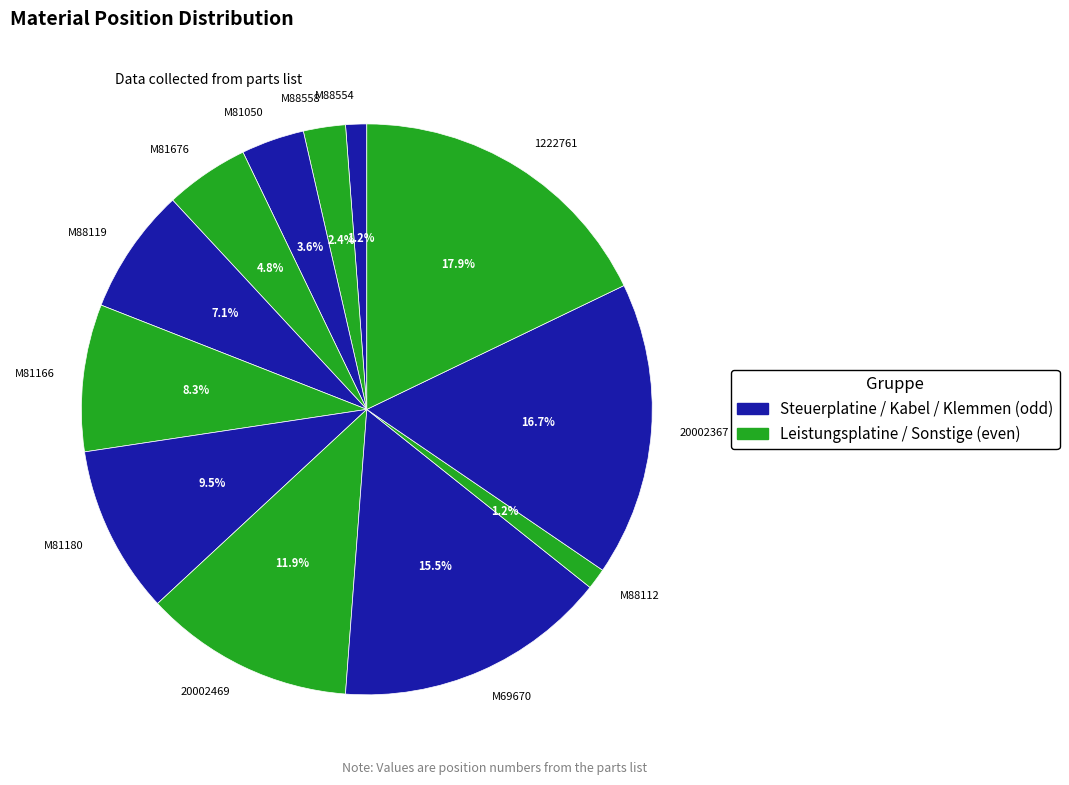

Approximately how many times larger is the value at M69670 compared to M88558?

6.5